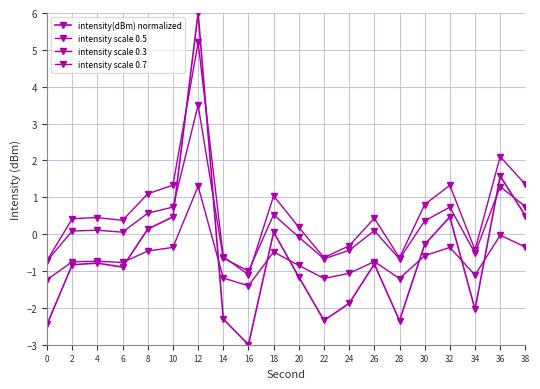

At which label is intensity scale 0.5 closest to 1?

38